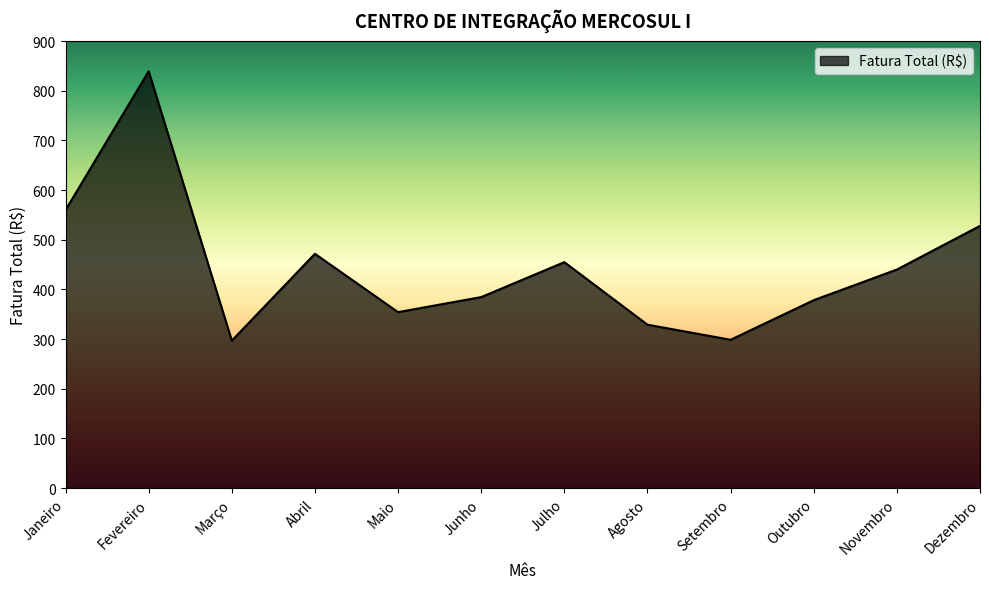

What is the ratio of the value at Novembro to the value at Dezembro?

0.8